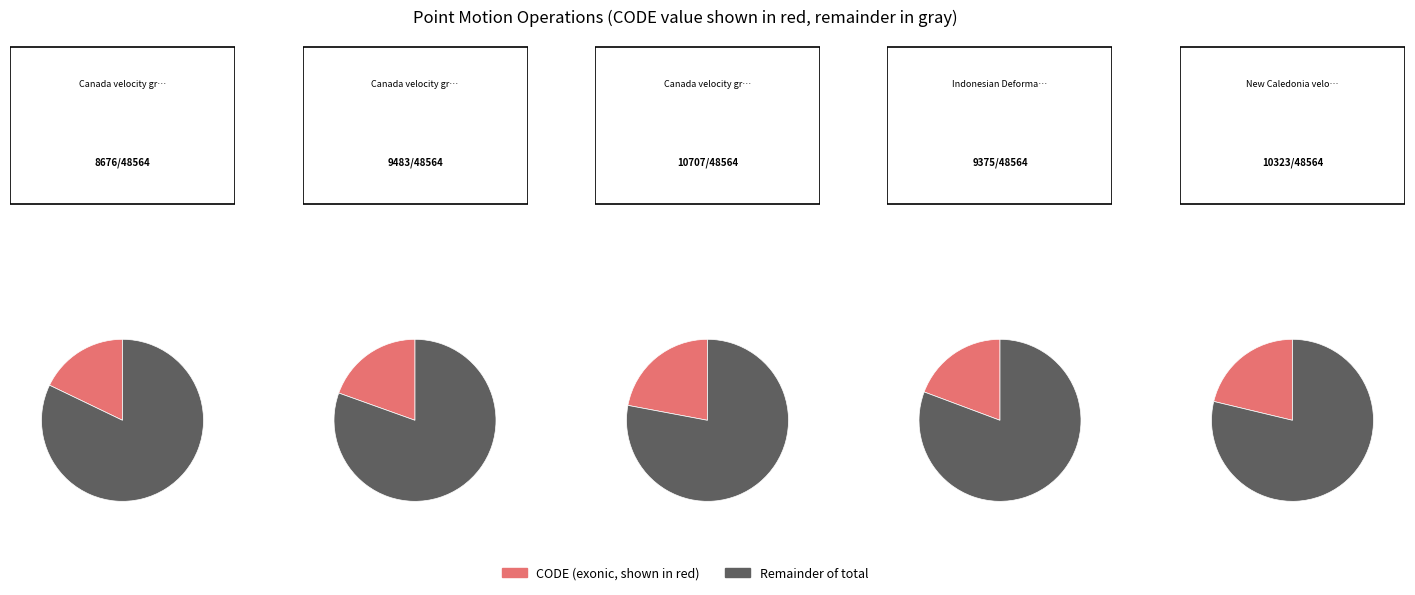

What is the largest slice in the pie chart?

Canada velocity grid v8